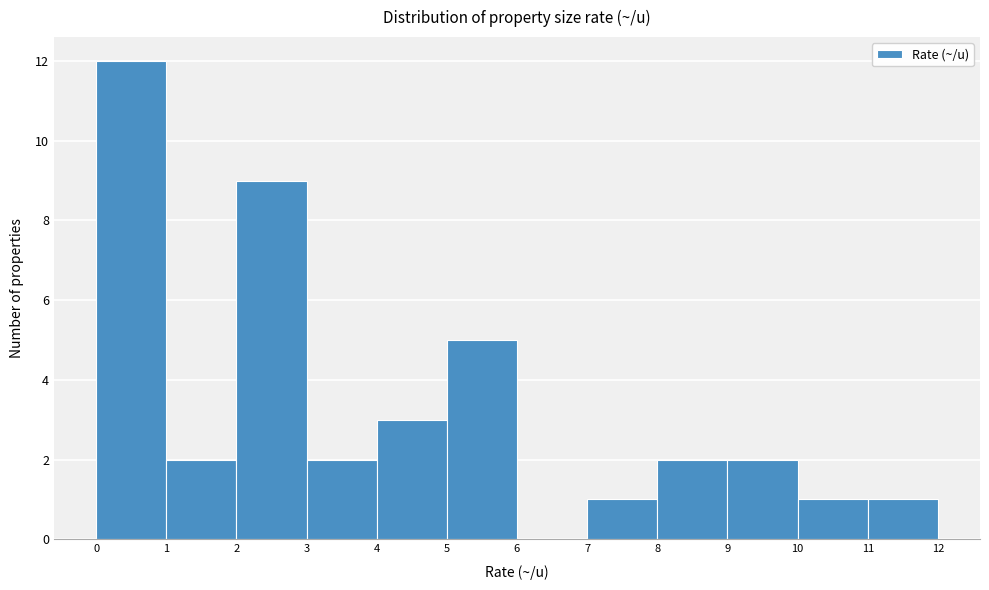

Over which range of the x-axis is the bar tallest?

0 to 1